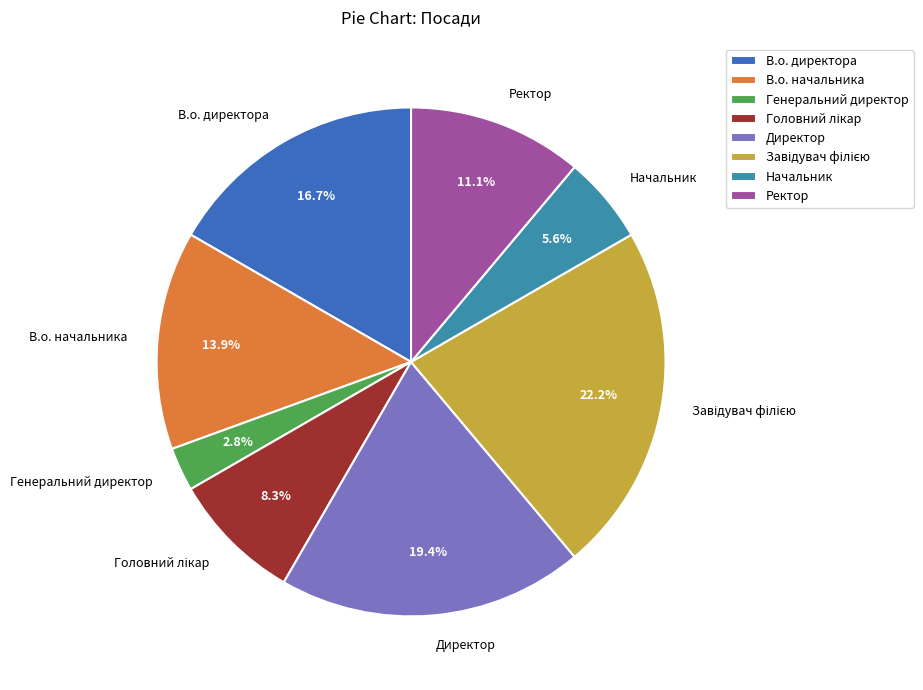

The В.о. начальника slice represents 19% of the pie. True or false?

False